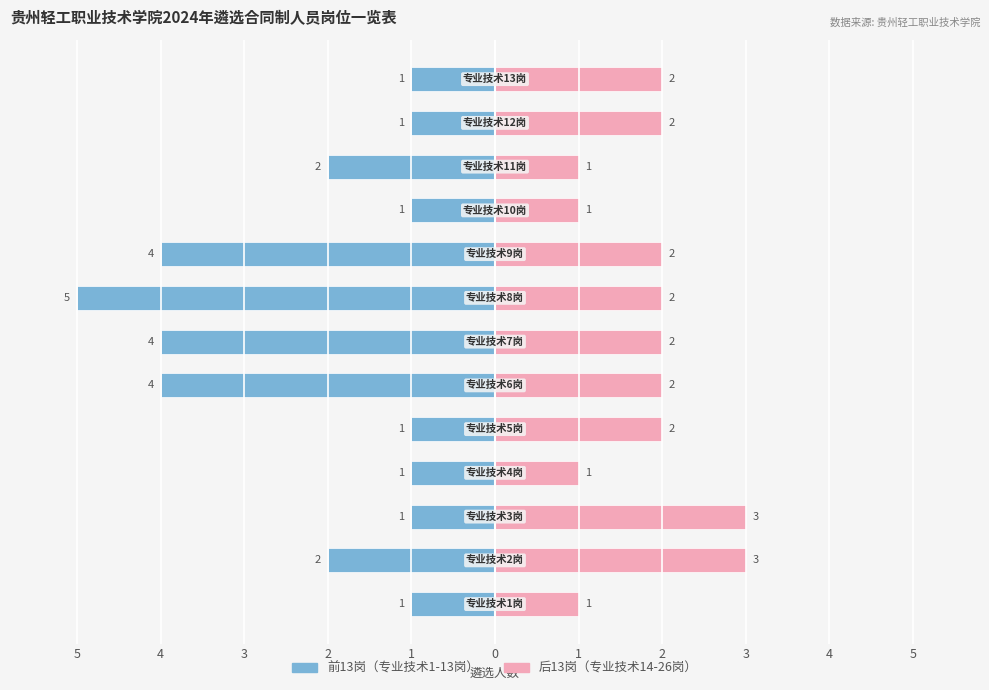

What is the lowest value of the 前13岗 series?

-5